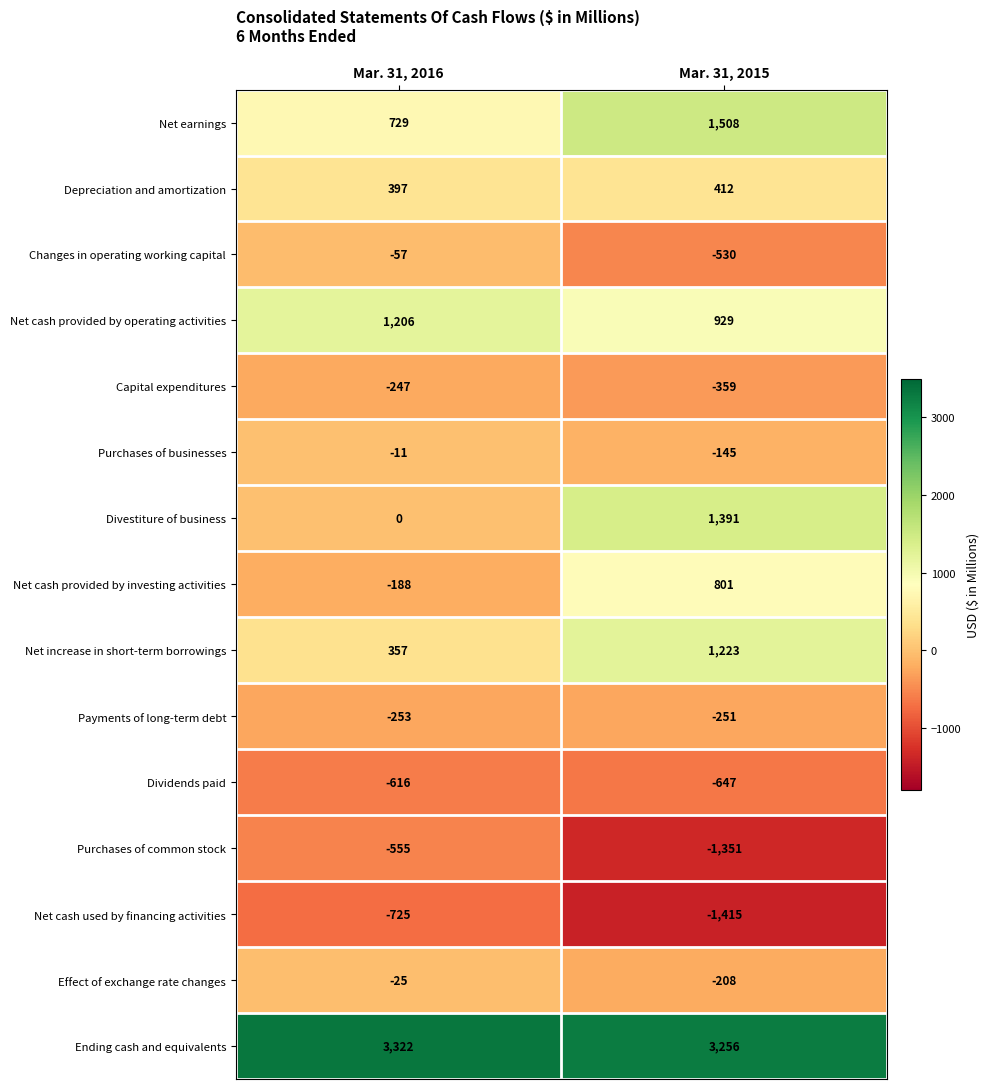

True or false: Purchases of businesses has a value of -205 at Mar. 31, 2015.

False